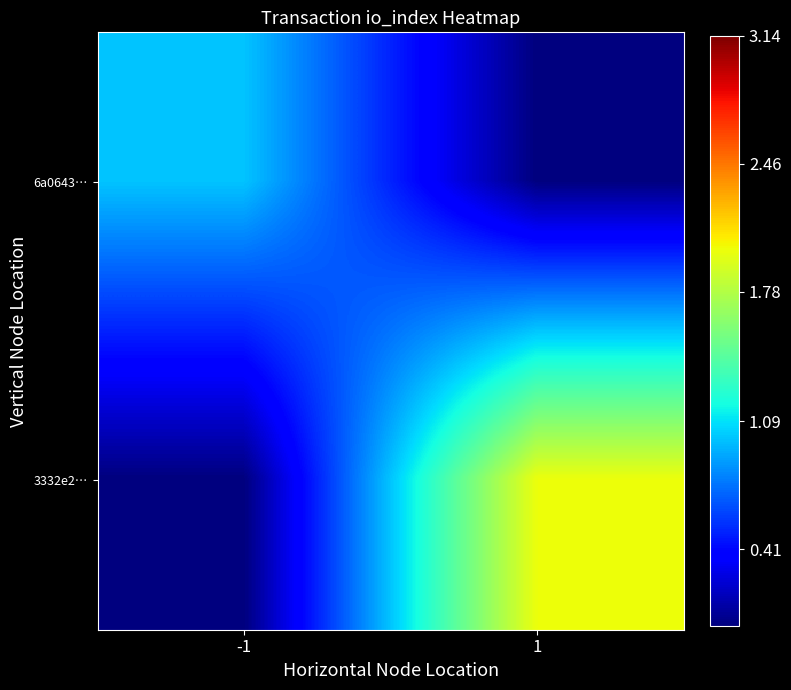

Rank the series by their average value, from lowest to highest.

6a0643…, 3332e2…